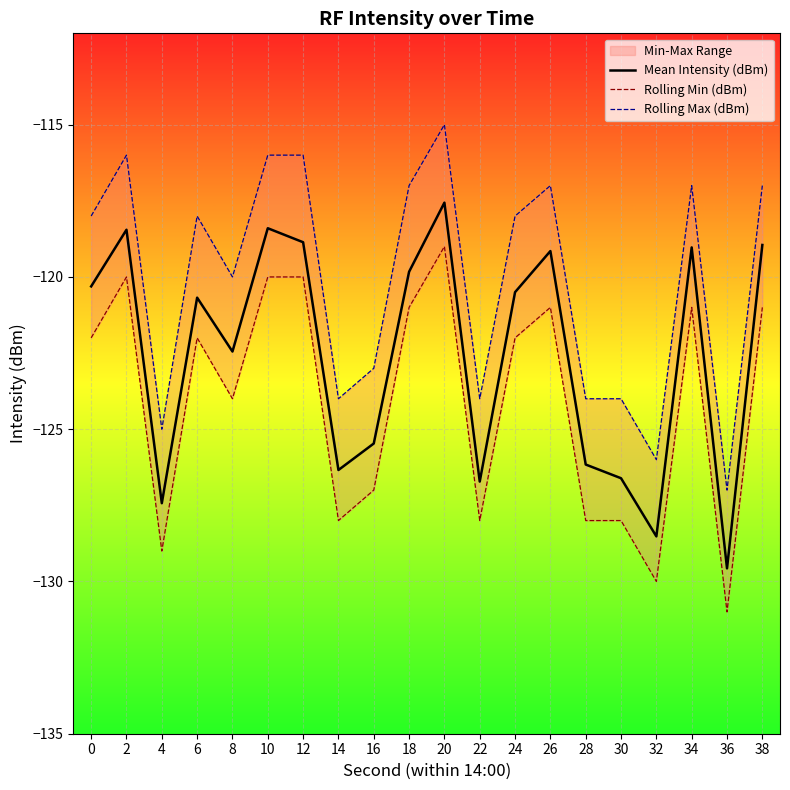

Is it true that Mean Intensity (dBm) equals -74.5 at 32?

False